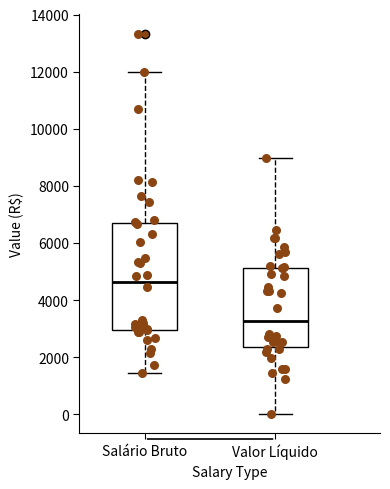

Reading left to right, read every box against the y-axis: the position of its median line, the range the box covers, and the ends of its whiskers. The values are not printed on the chart, so give them approximately, as read against the axis.

Salário Bruto: median 4600, box 3000 to 6800, whiskers 1400 to 12000
Valor Líquido: median 3200, box 2400 to 5200, whiskers 0 to 9000